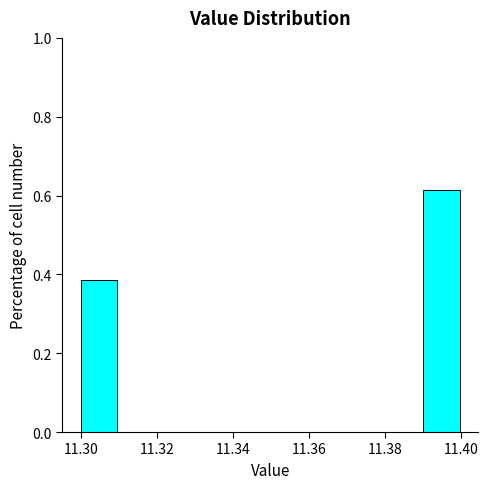

Reading left to right, list every bar in this chart as the range it spans on the x-axis followed by its height. The values are not printed on the chart, so give them approximately, as read against the axis.

11.30 to 11.31: 0.38
11.31 to 11.32: 0
11.32 to 11.33: 0
11.33 to 11.34: 0
11.34 to 11.35: 0
11.35 to 11.36: 0
11.36 to 11.37: 0
11.37 to 11.38: 0
11.38 to 11.39: 0
11.39 to 11.40: 0.62